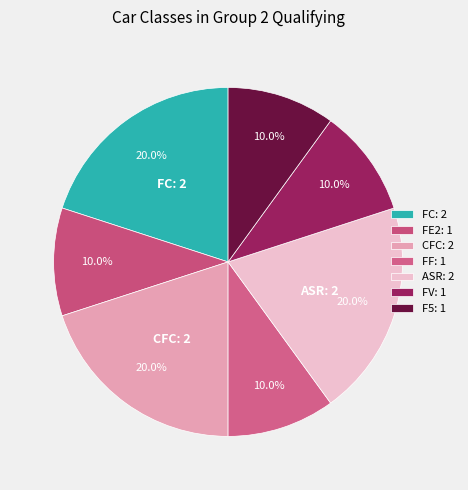

To the nearest percent, what is the difference between the largest and smallest slice percentages?

10%